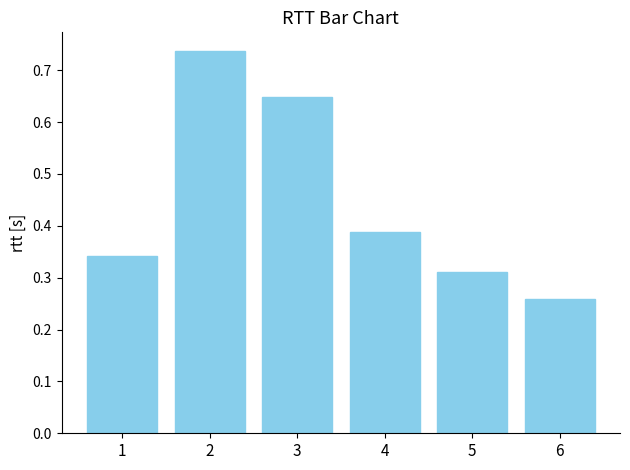

Which category has the lowest value across all series?

6